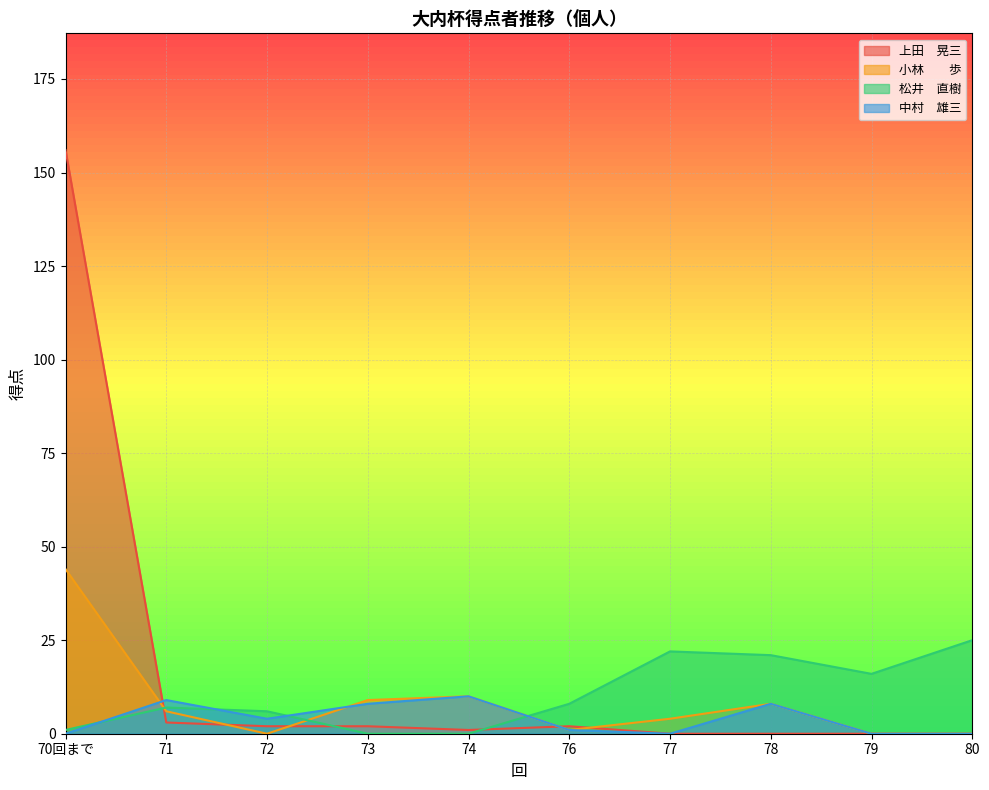

How many lines are shown in the chart?

4